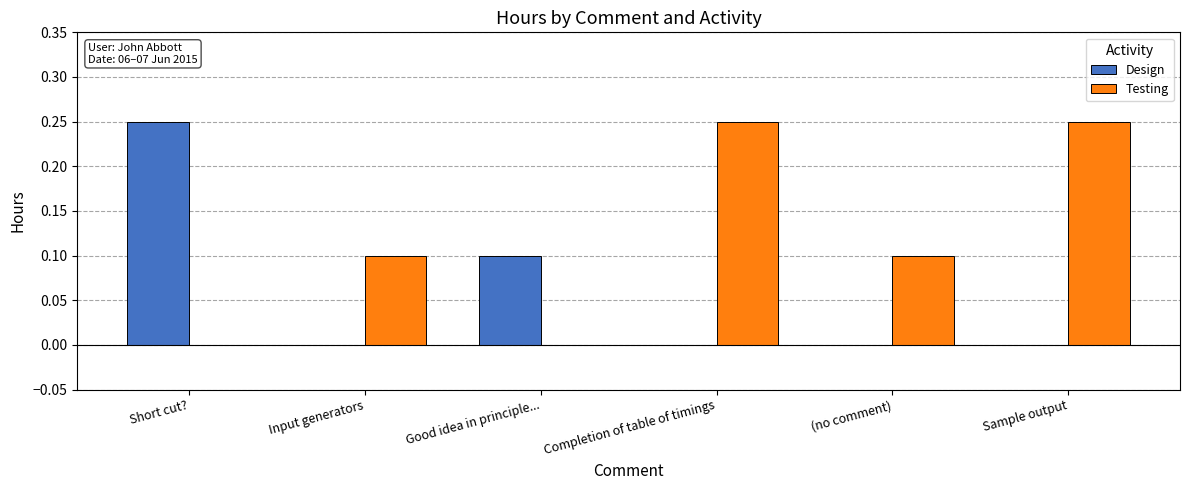

True or false: Design has a value of 0.1 at Sample output.

False